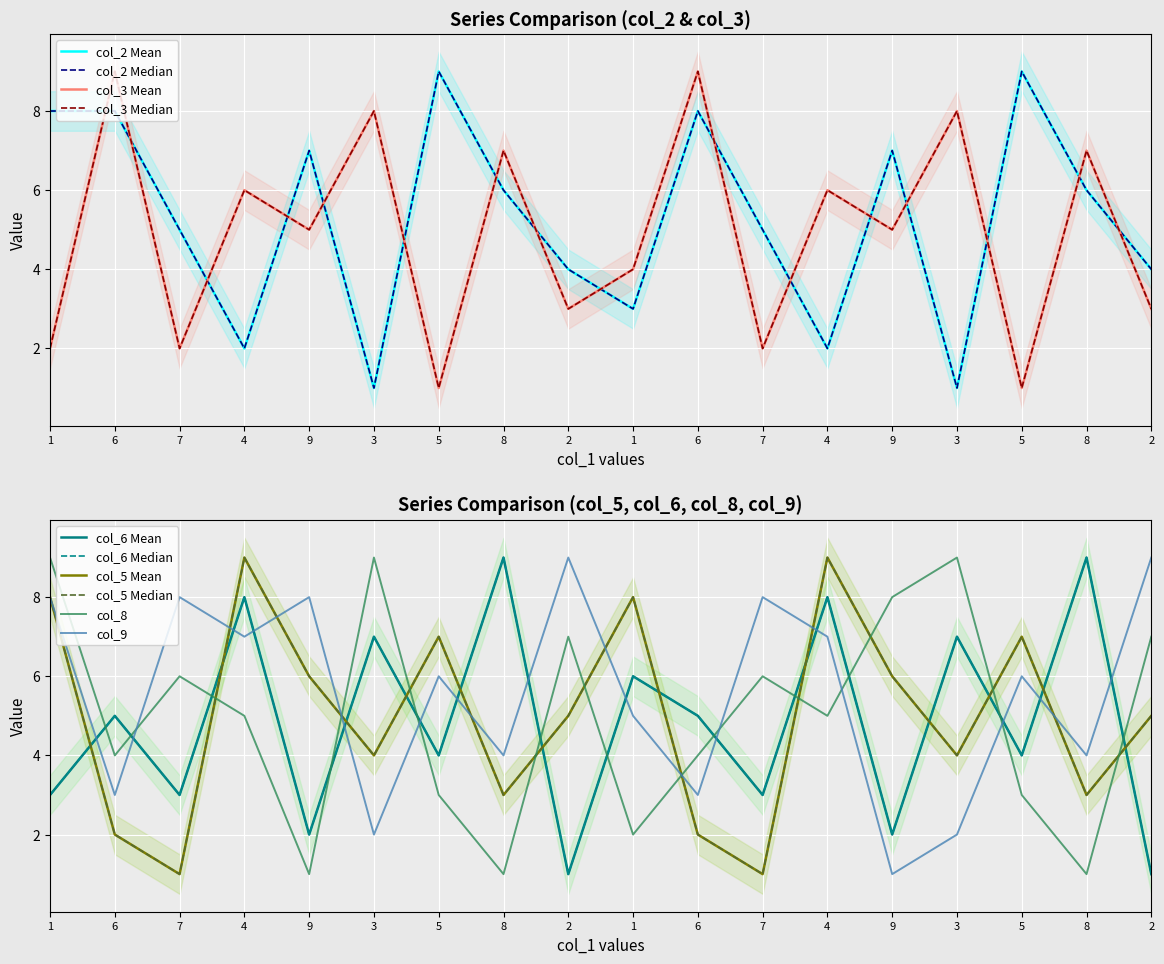

Reading right to left, what are all the values shown in this chart?

col_2: 4	6	9	1	7	2	5	8	3	4	6	9	1	7	2	5	8	8
col_3: 3	7	1	8	5	6	2	9	4	3	7	1	8	5	6	2	9	2
col_6: 1	9	4	7	2	8	3	5	6	1	9	4	7	2	8	3	5	3
col_5: 5	3	7	4	6	9	1	2	8	5	3	7	4	6	9	1	2	8
col_8: 7	1	3	9	8	5	6	4	2	7	1	3	9	1	5	6	4	9
col_9: 9	4	6	2	1	7	8	3	5	9	4	6	2	8	7	8	3	8